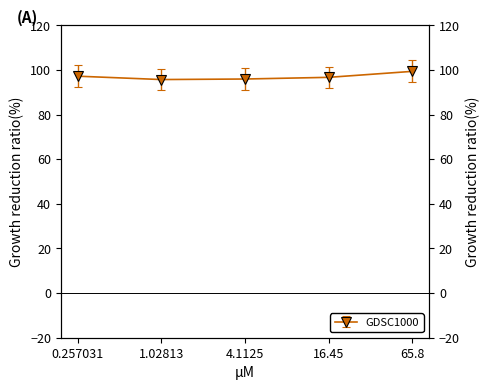

True or false: there are more than 0 points higher than both neighbors.

False